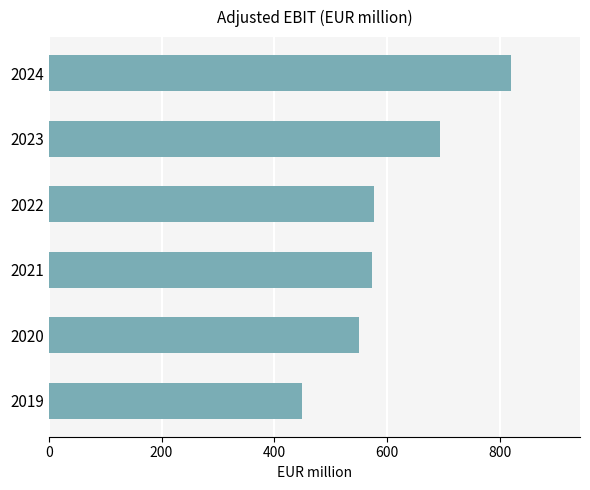

What is the sum of the values at 2023 and 2020?

1243.6